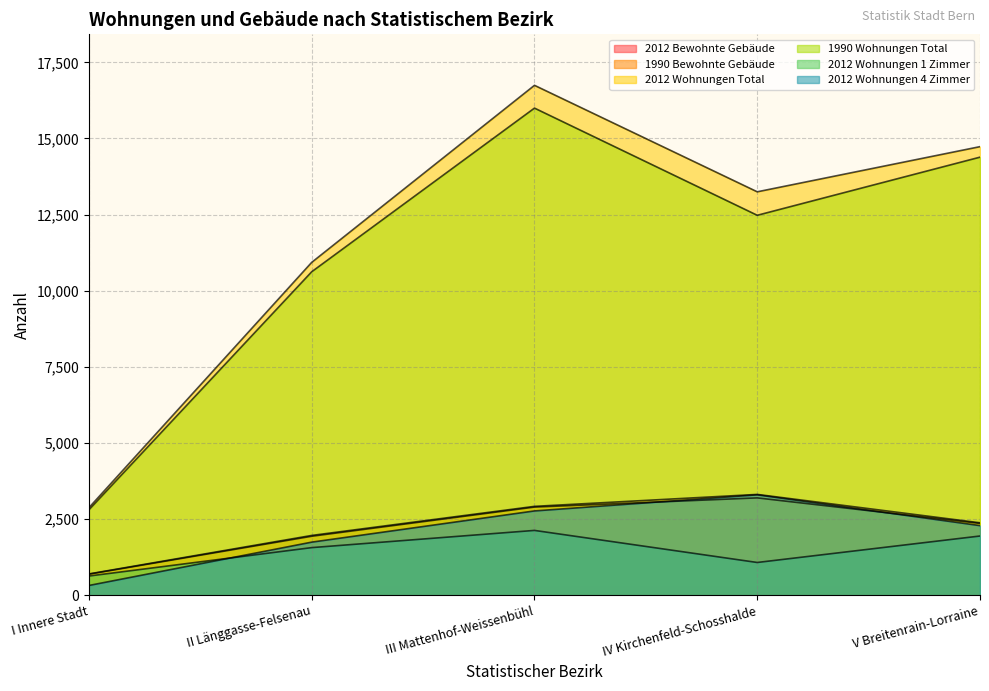

True or false: 1990 Bewohnte Gebäude and 1990 Wohnungen Total cross at least once.

False